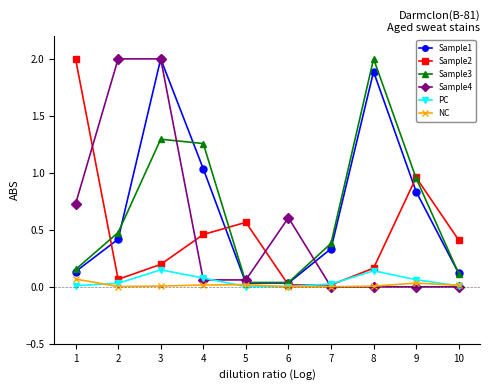

Is this an area chart (filled region under the line)?

No